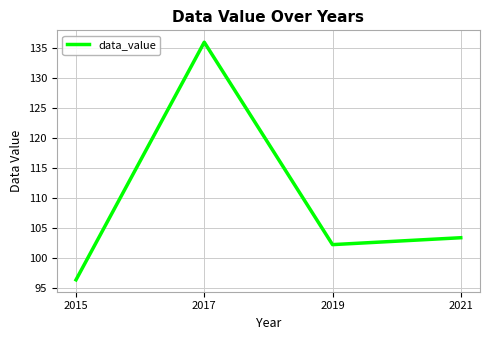

True or false: the data shows 102.2 at 2019.

True